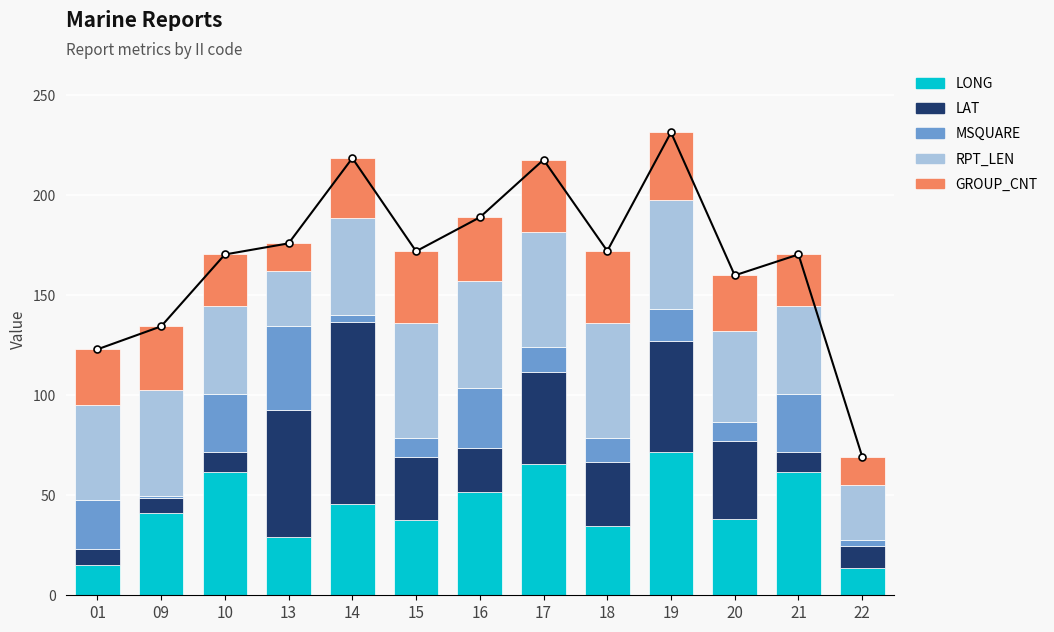

What is the value of the LAT bar at the 10th from the left?

55.9